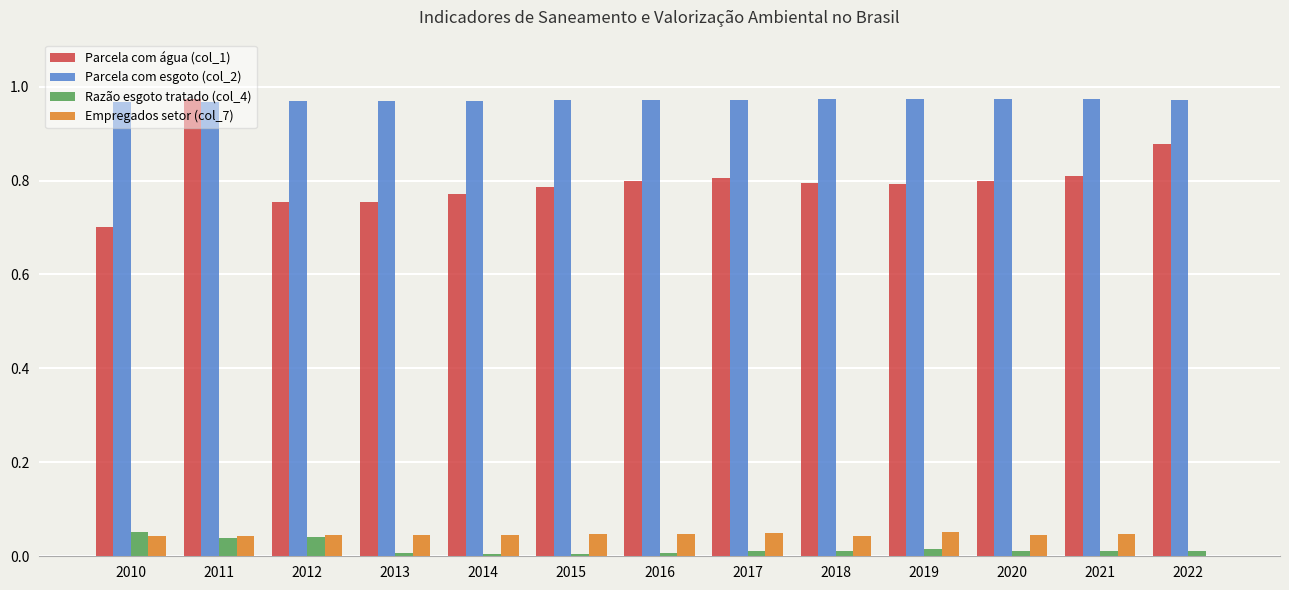

How many groups of bars are there?

13